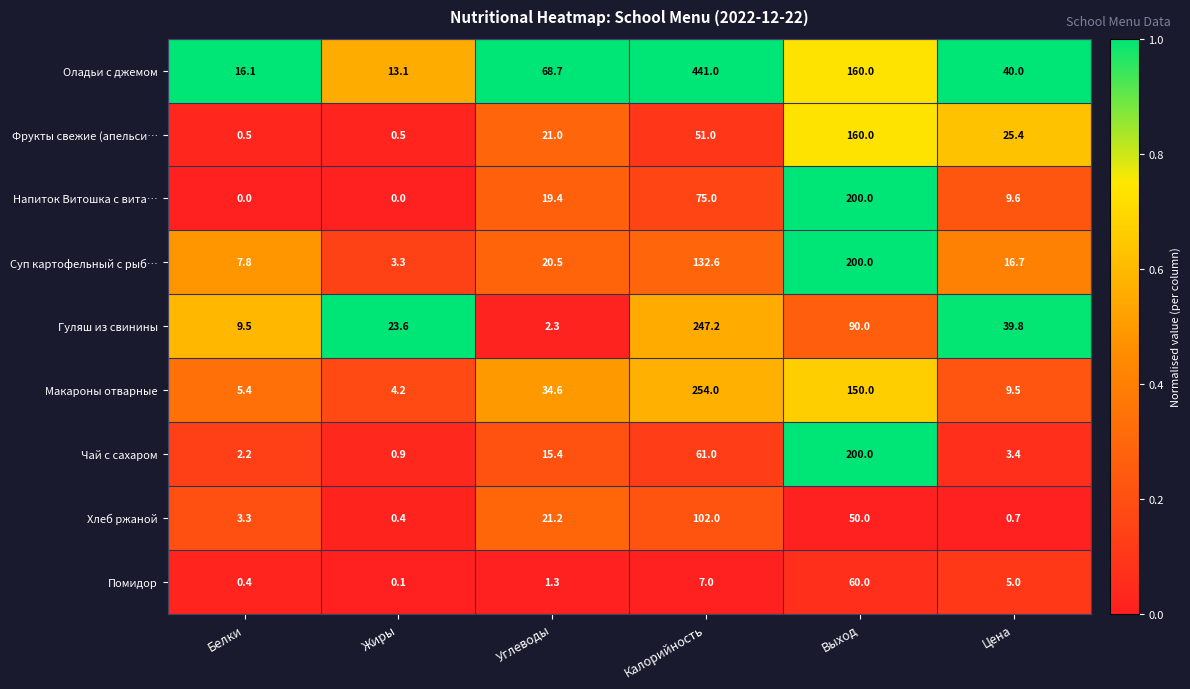

Rank the categories by Оладьи с джемом value from lowest to highest.

Жиры, Белки, Цена, Углеводы, Выход, Калорийность